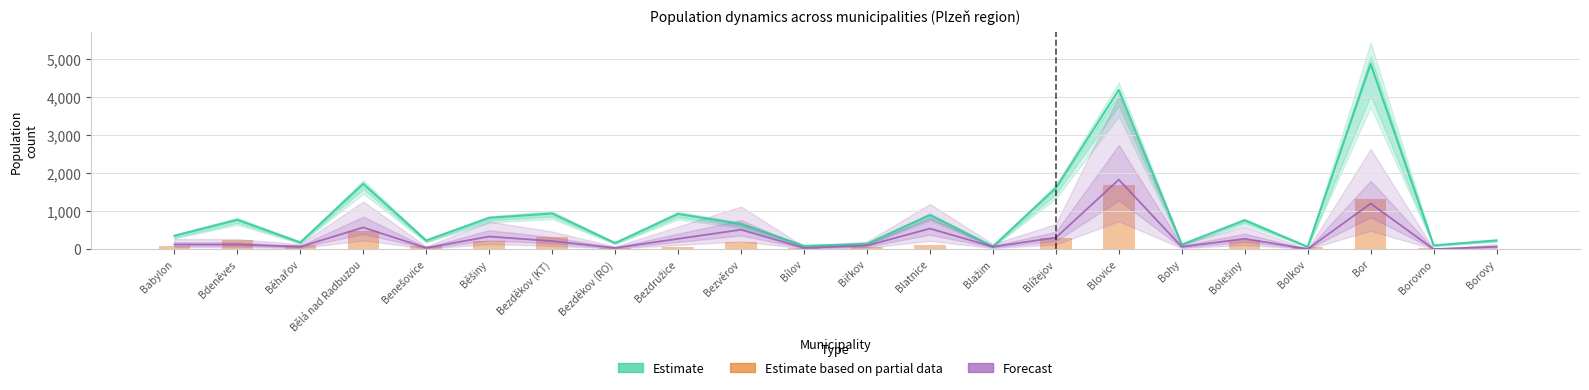

Which series has the largest range (max minus min)?

Estimate (Stav k 1. 7.)